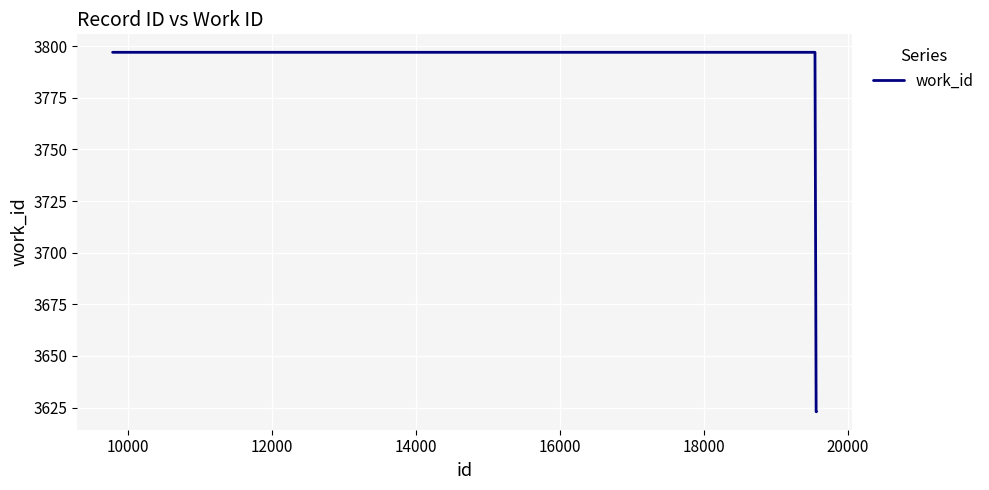

Does the chart display data point markers on the line(s)?

No